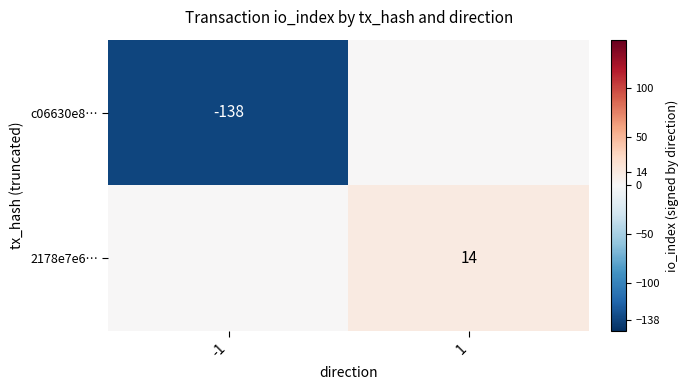

The c06630e8… series shows -138 at -1. True or false?

True